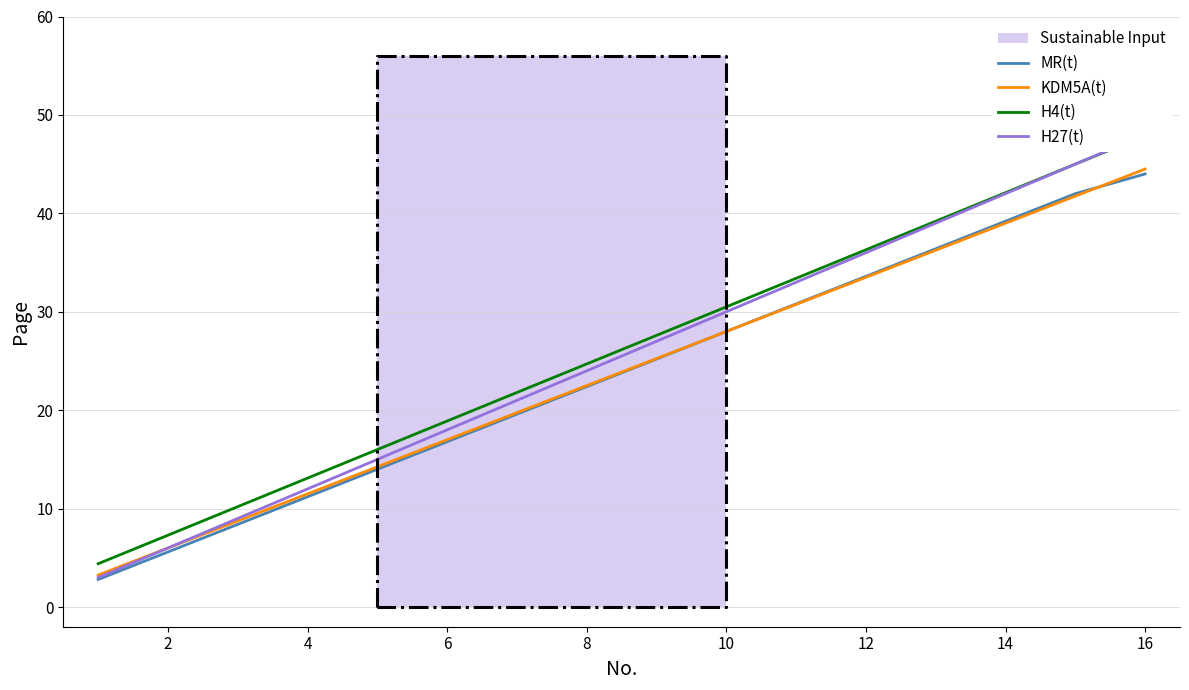

What is the maximum value for KDM5A(t)?

44.5